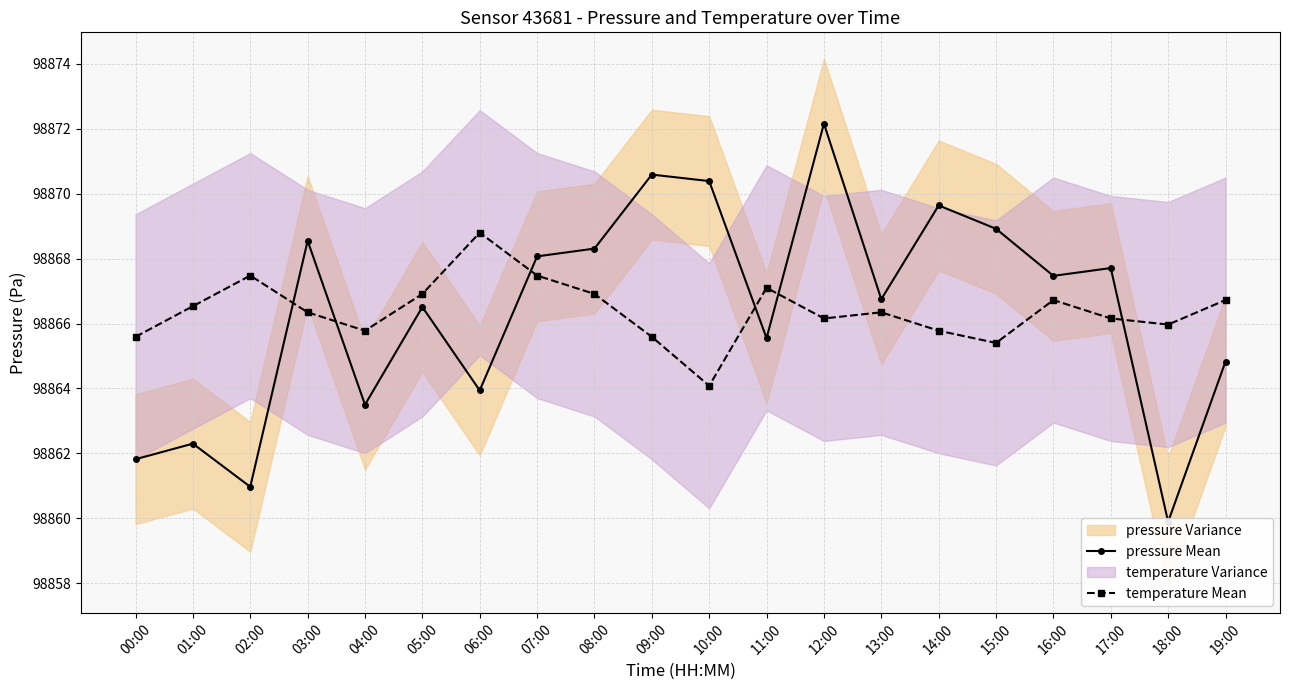

What is the label of the 2nd point from the left?

01:00